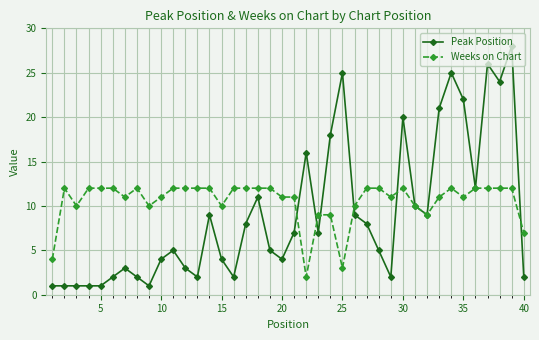

Rank the series by their average value, from lowest to highest.

Peak Position, Weeks on Chart